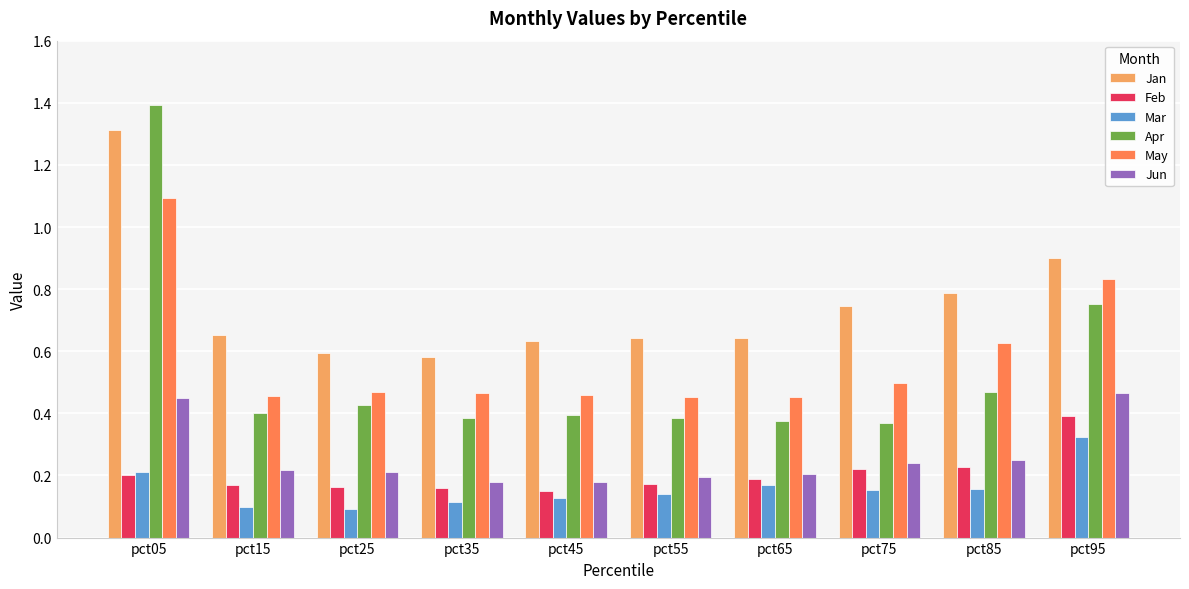

At which category does the chart reach its peak across all series?

pct05